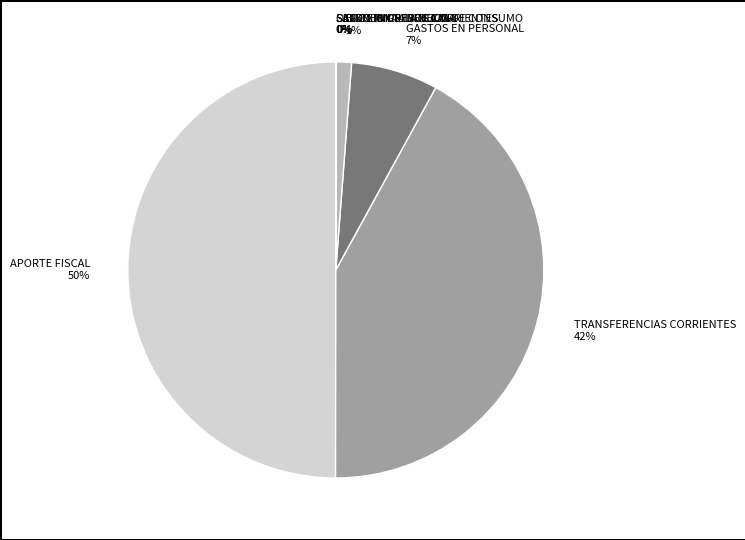

To the nearest percent, what is the average slice percentage?

12%